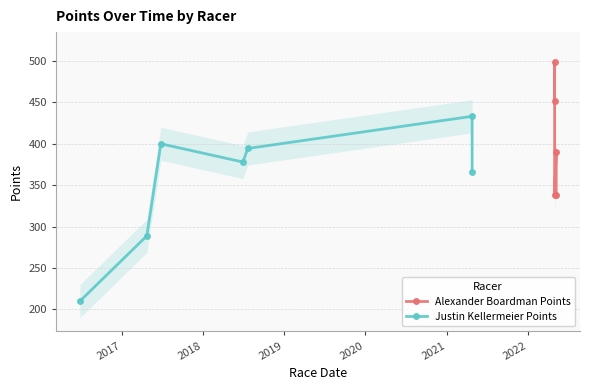

What is the approximate value at 2021?

433.0